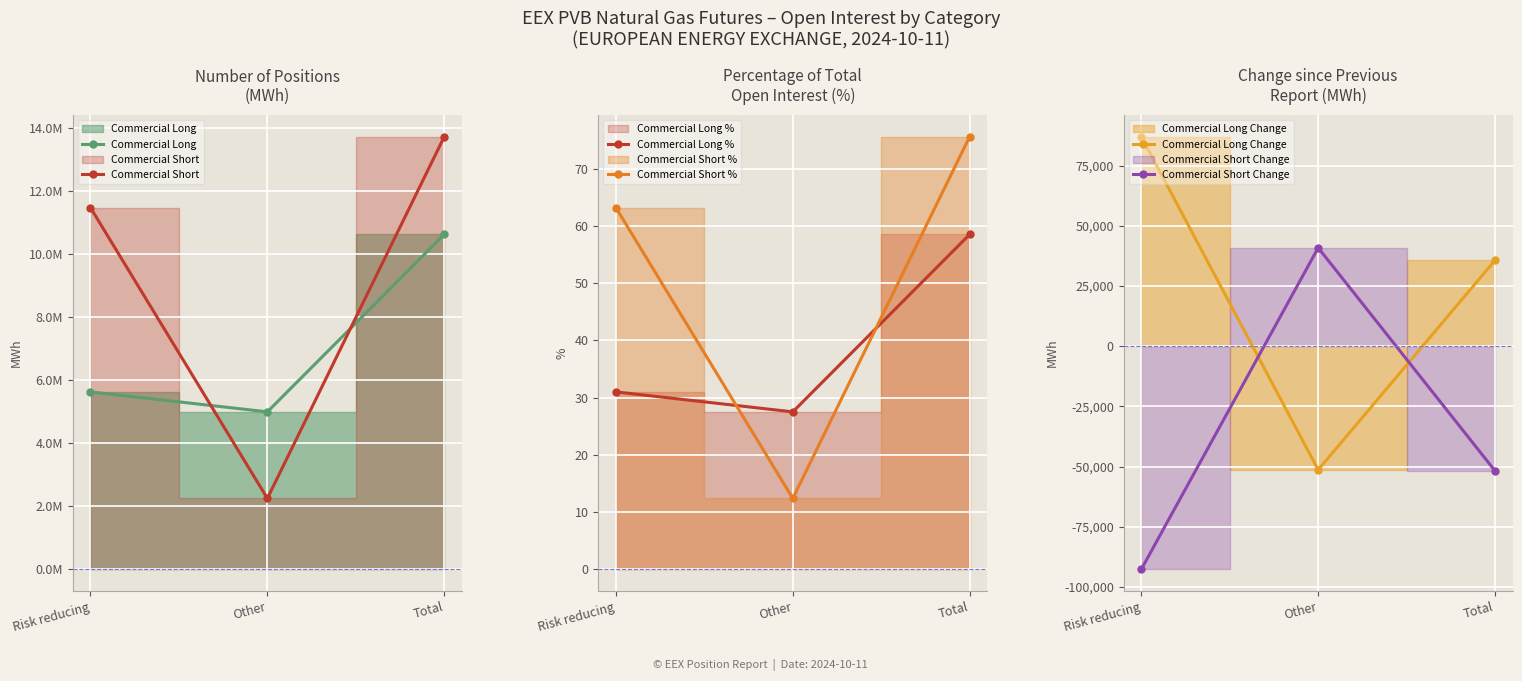

At which label is Commercial Long % closest to 43?

Risk reducing